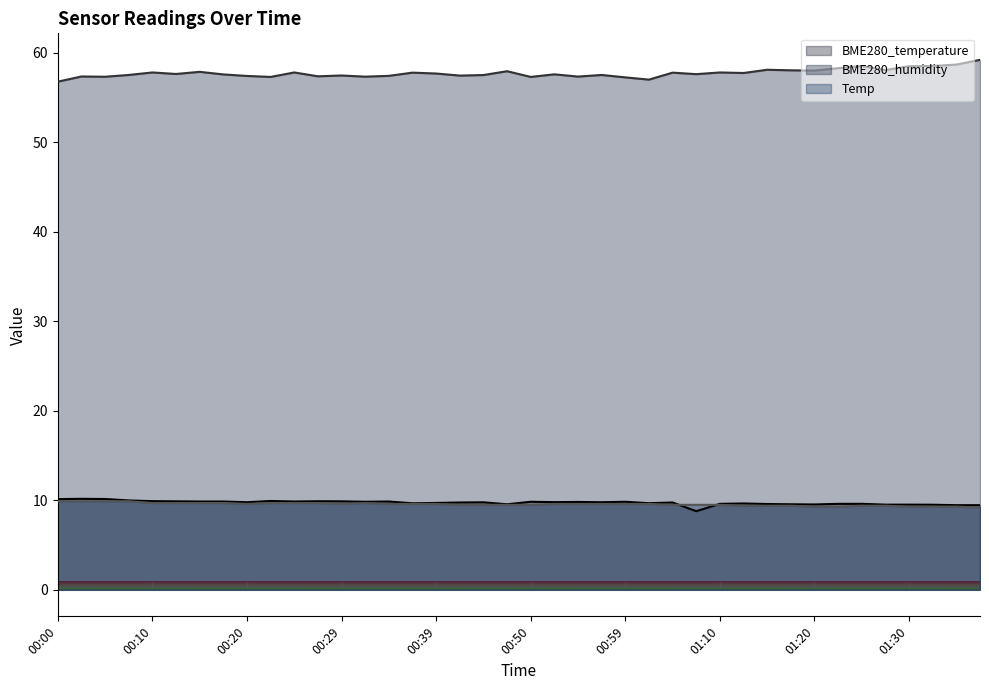

What is the average value of the BME280_temperature series?

9.7